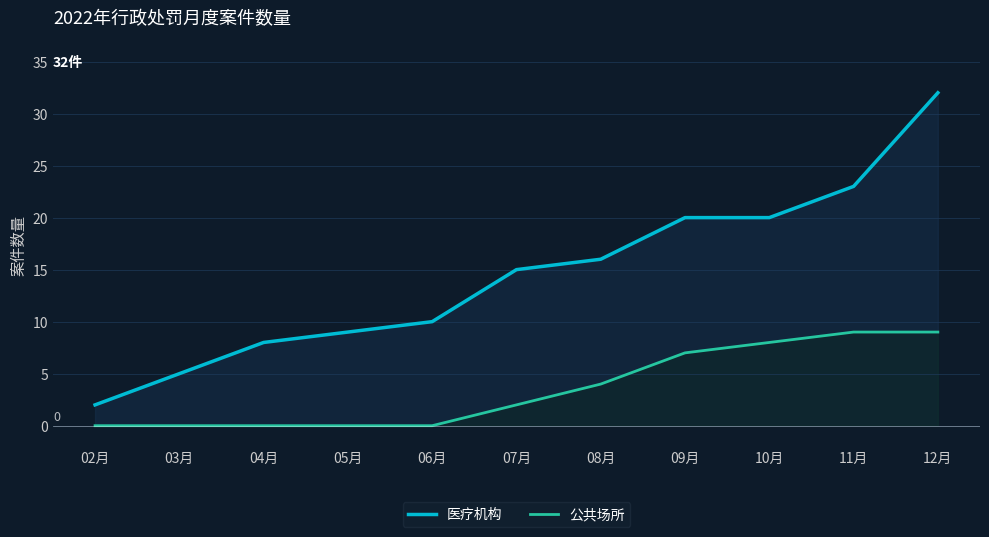

Where does the 医疗机构 series first go above 15?

08月